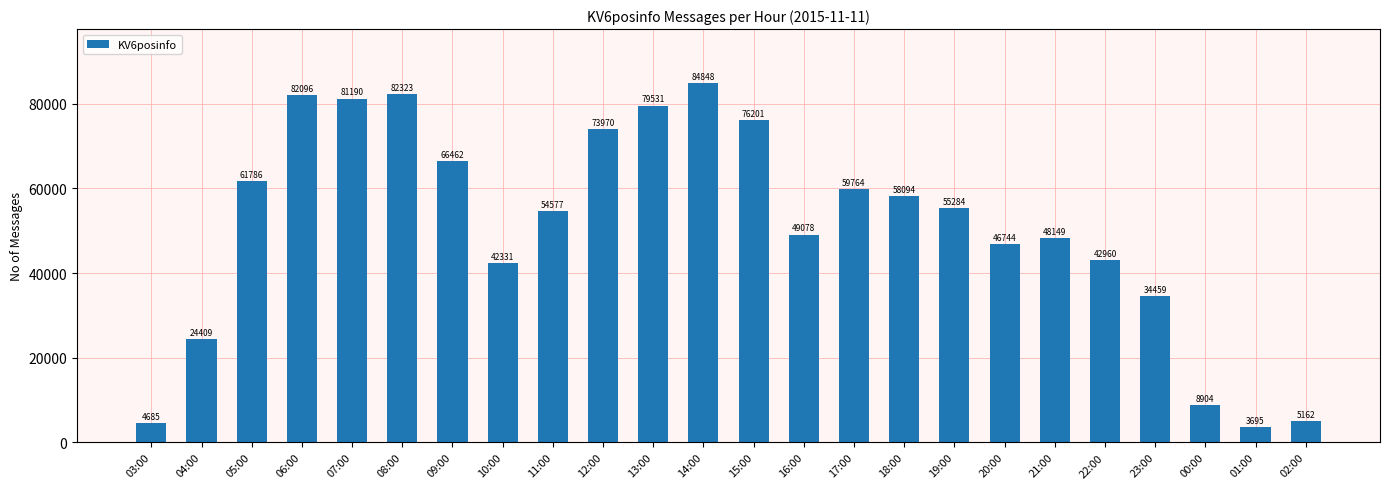

What is the sum of all values?

1226702